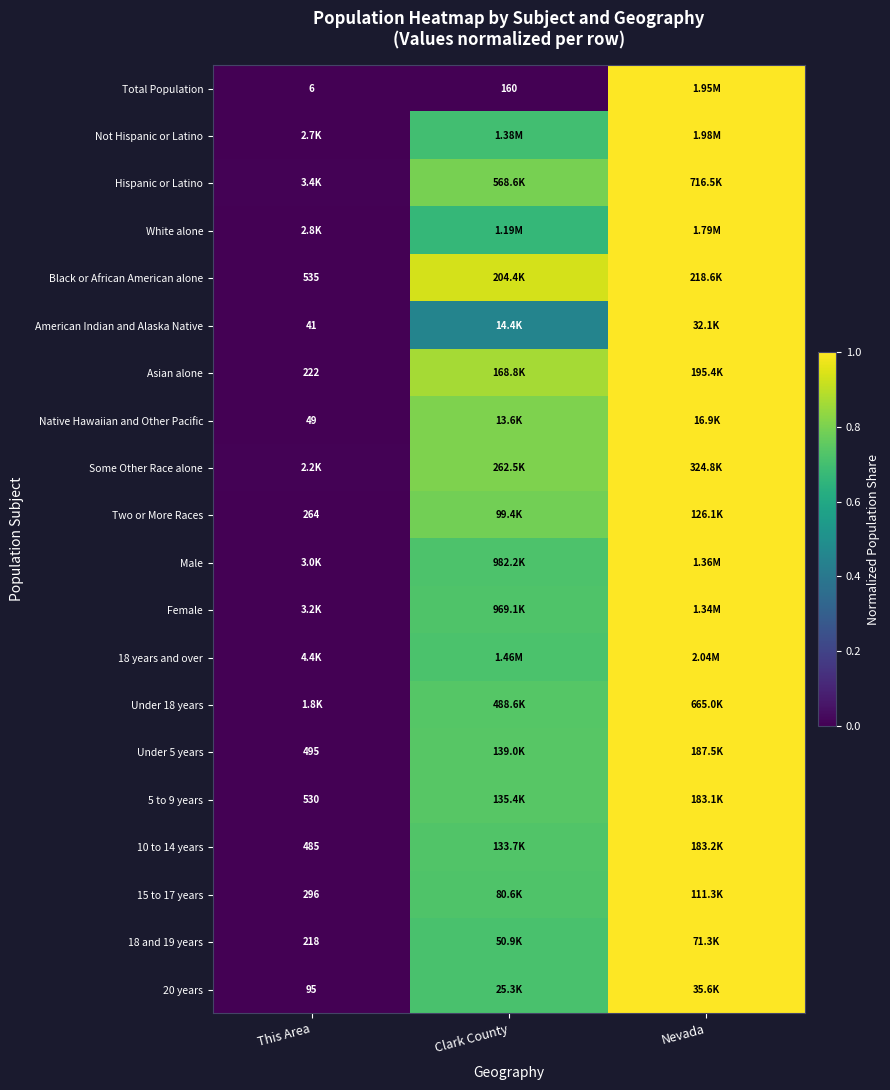

List the labels in order of 20 years value, smallest first.

This Area, Clark County, Nevada